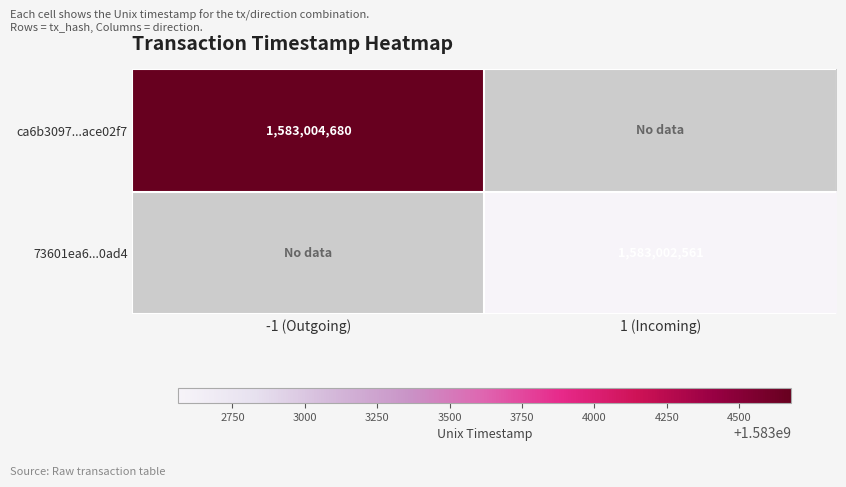

The ca6b3097...ace02f7 series shows 2619194183 at -1 (Outgoing). True or false?

False